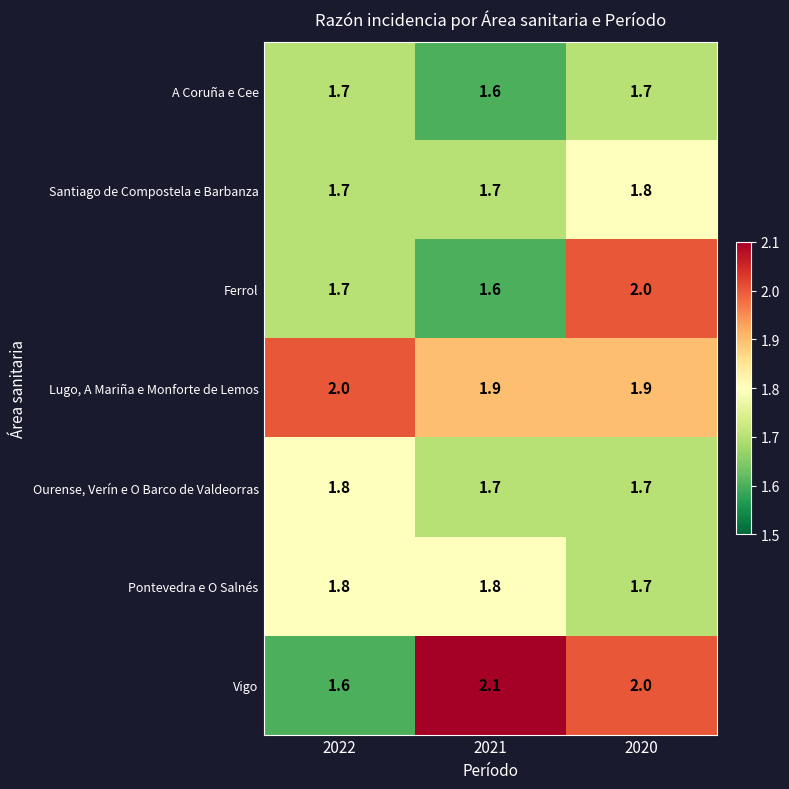

Is it true that Ferrol equals 3.2 at 2020?

False